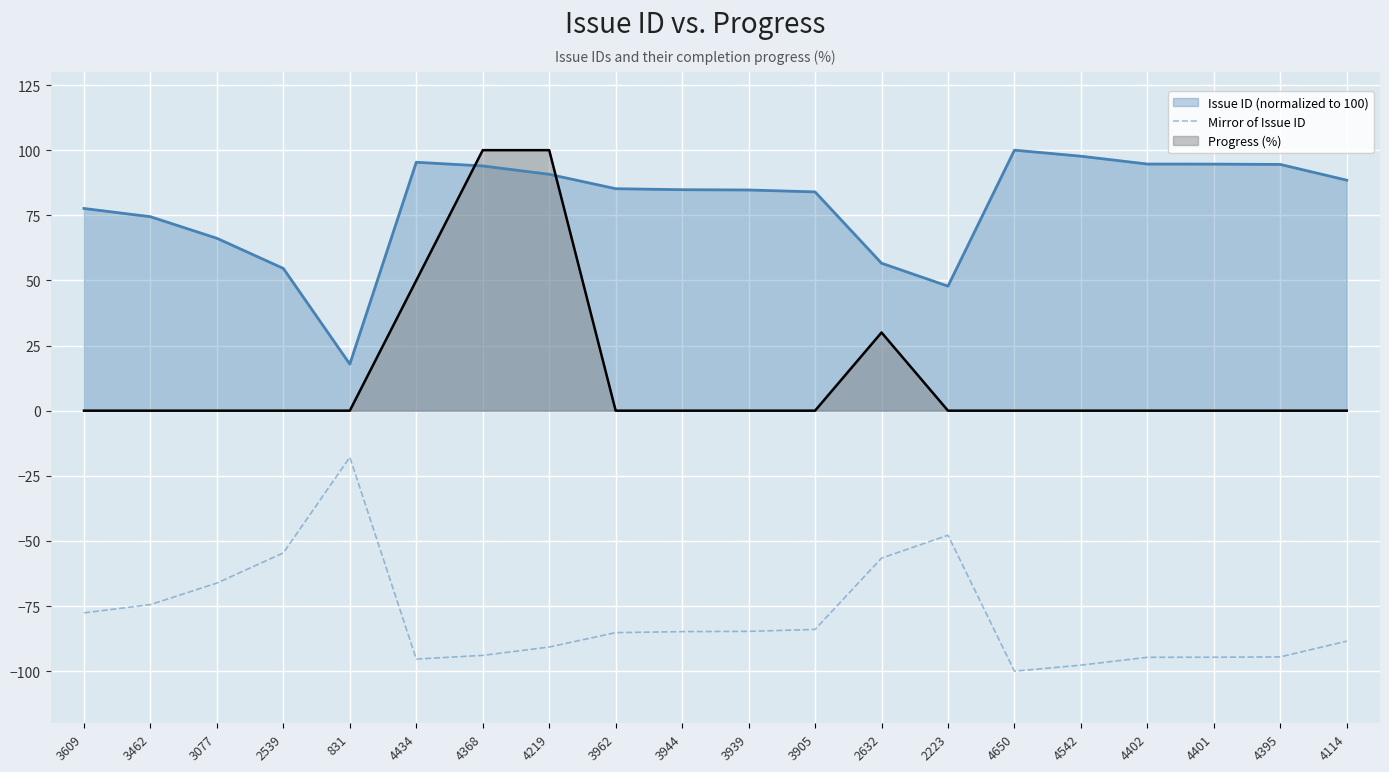

True or false: the data shows -84.8 at 3944.

True